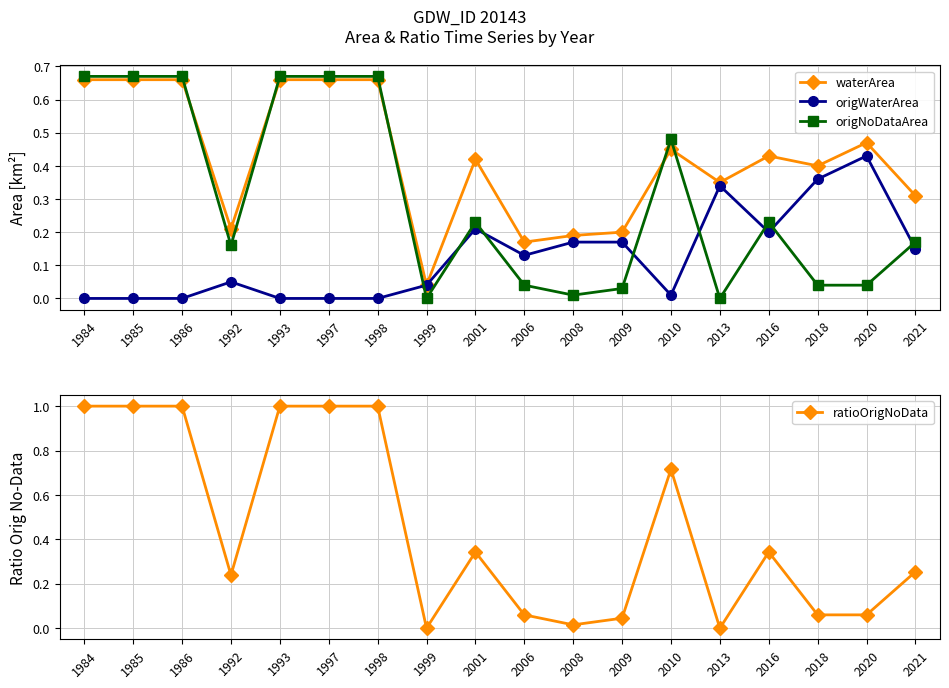

How many lines are shown in the chart?

4